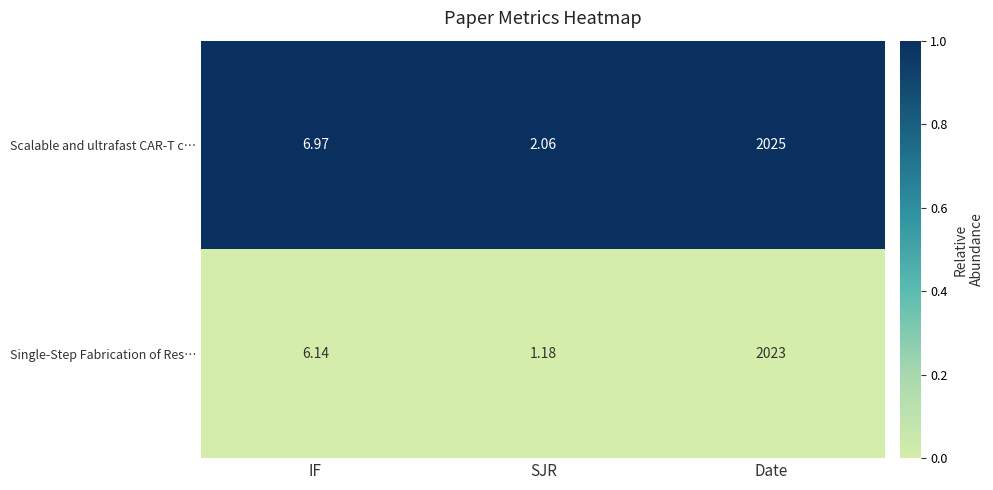

At which category is the sum across all series the highest?

IF